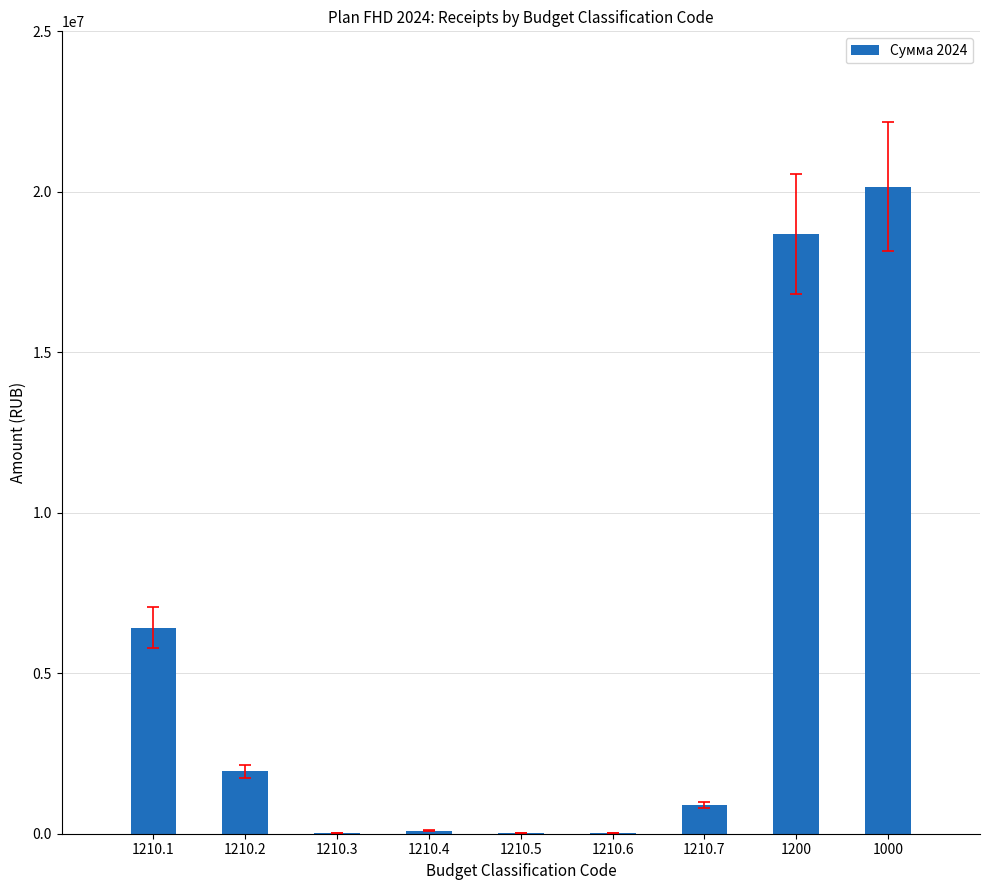

At which category does the chart reach its peak across all series?

1000